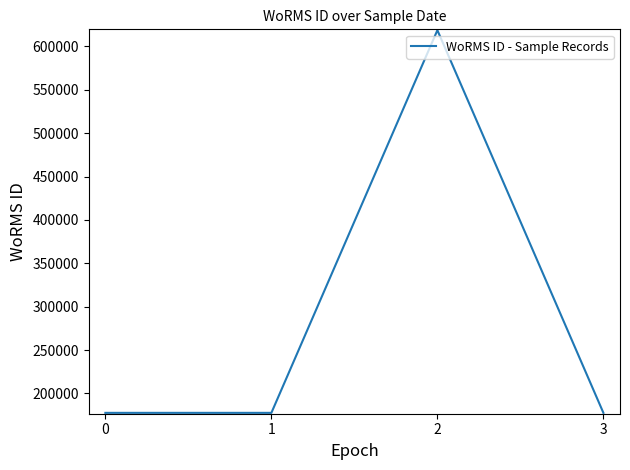

What is the difference between the maximum and second lowest values?

441146